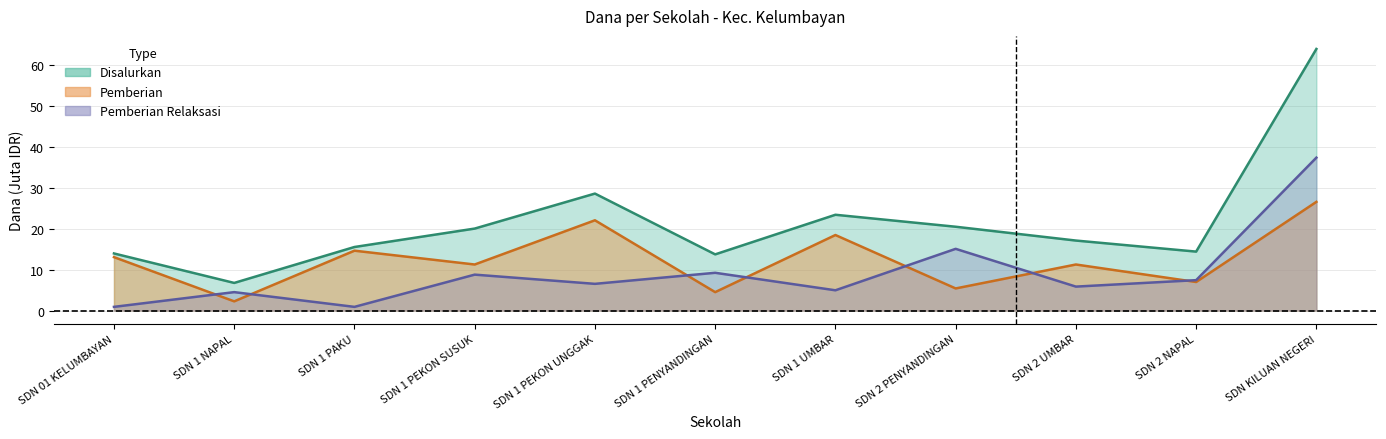

What position from the right is SDN 2 UMBAR?

3